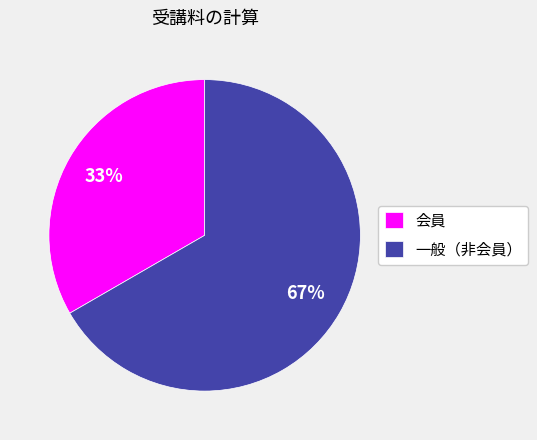

Is it true that 会員 is 44% of the pie?

False